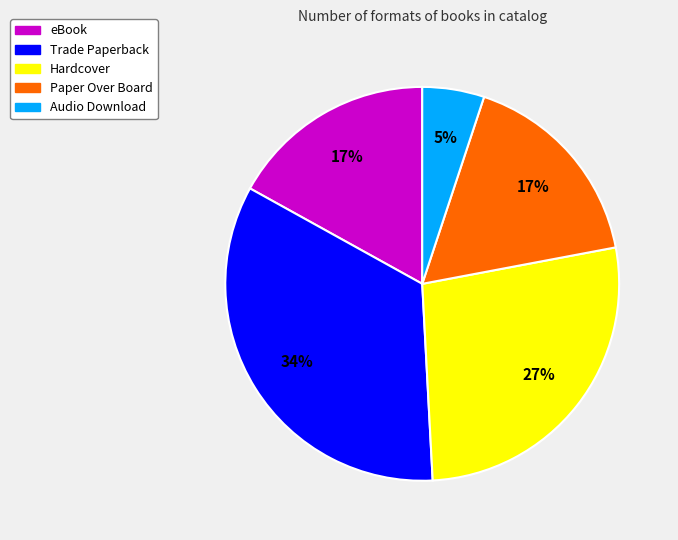

Does any single category account for the majority?

No